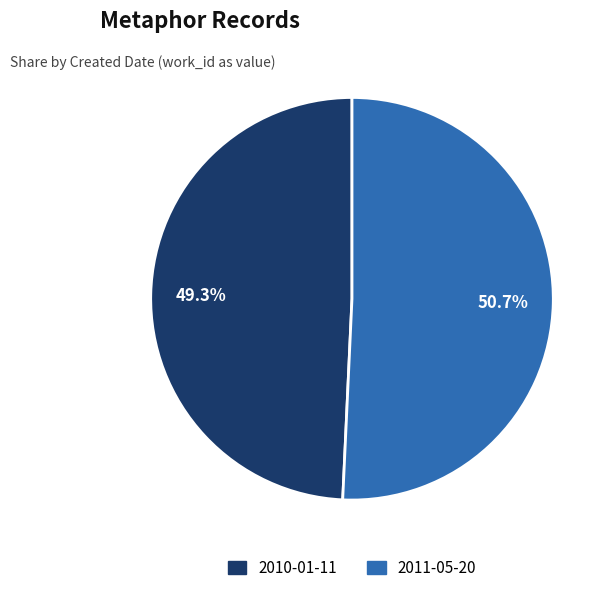

Is it true that 2010-01-11 is 49% of the pie?

True